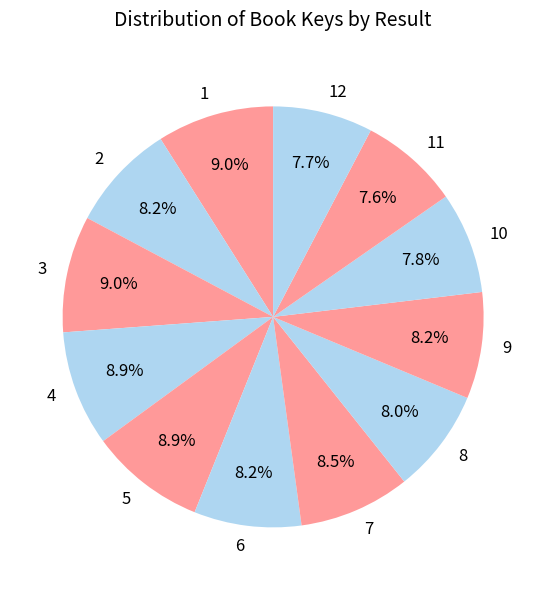

Is there any slice that represents more than half of the pie?

No